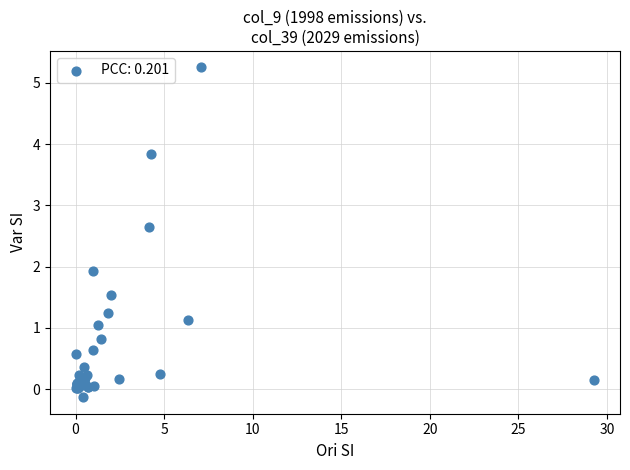

What Y value in the scatter plot is closest to 2?

1.9